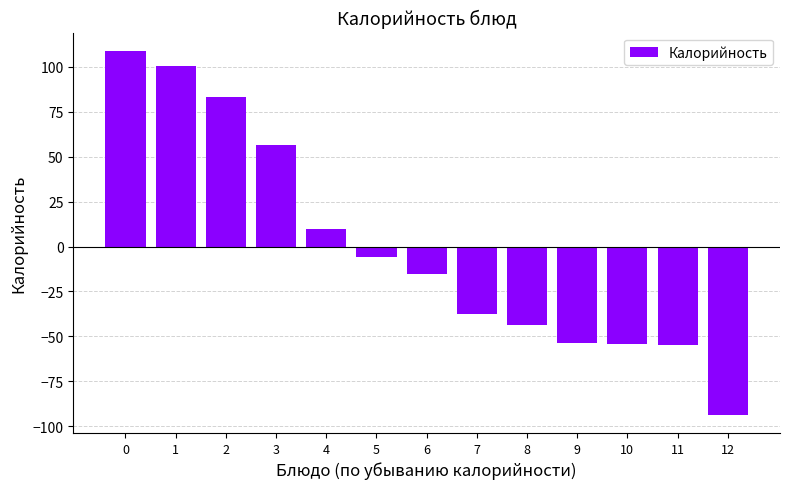

What is the value of the 9th bar from the left?

-43.6